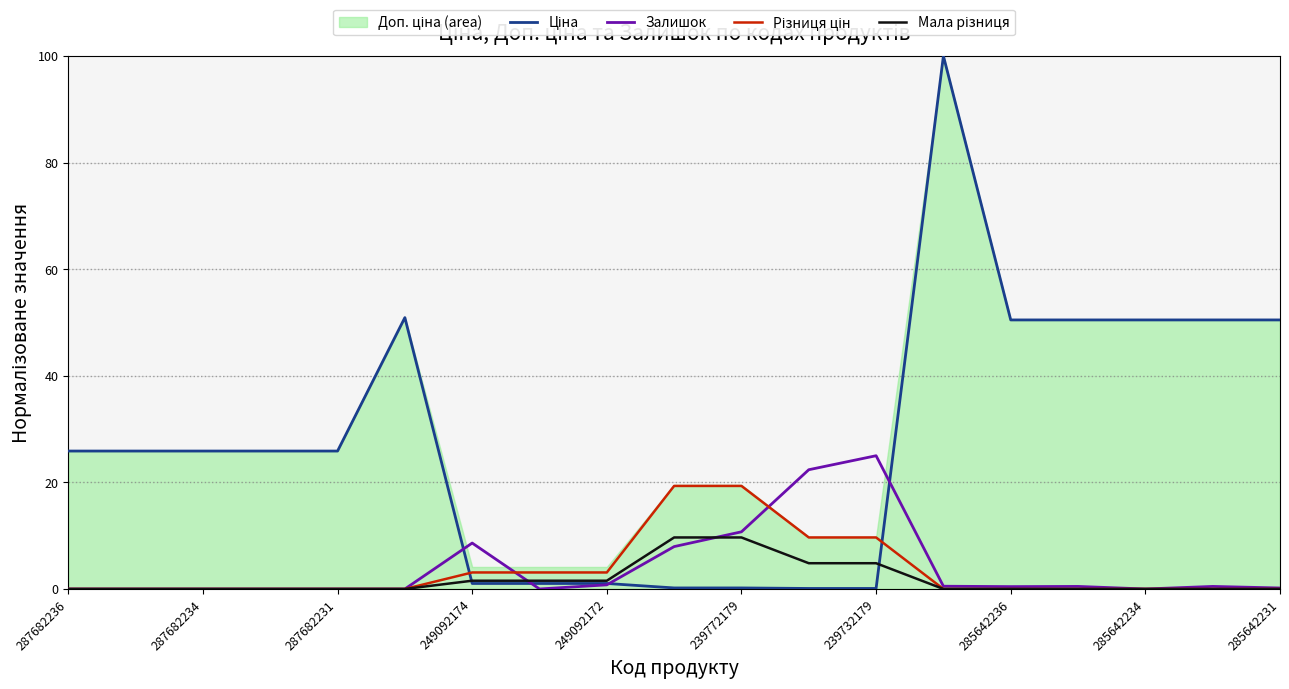

Does the chart have visible grid lines?

Yes